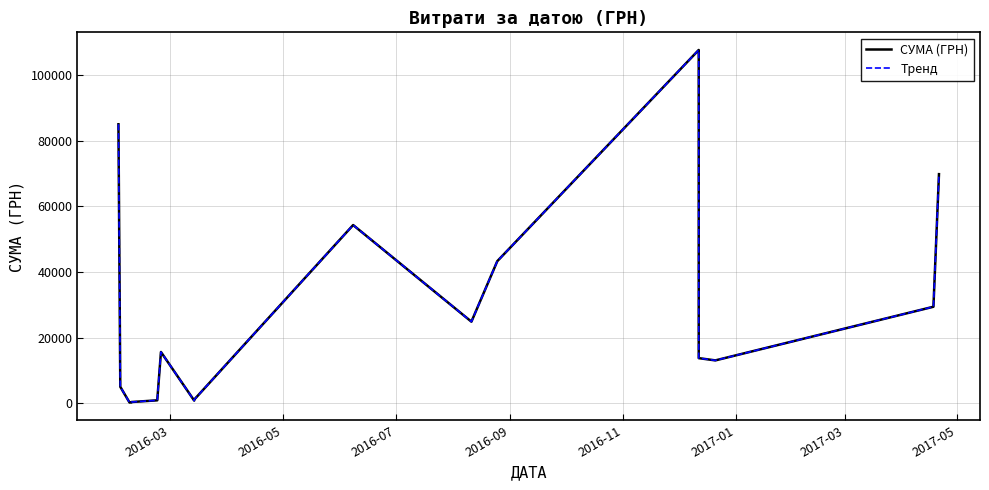

Where does the СУМА (ГРН) series first go above 15664?

2016-03